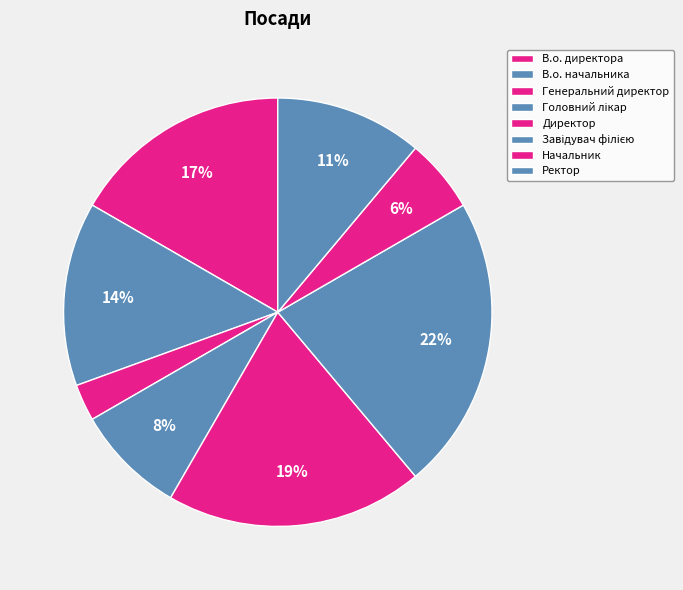

Rank the categories by value from lowest to highest.

Генеральний директор, Начальник, Головний лікар, Ректор, В.о. начальника, В.о. директора, Директор, Завідувач філією